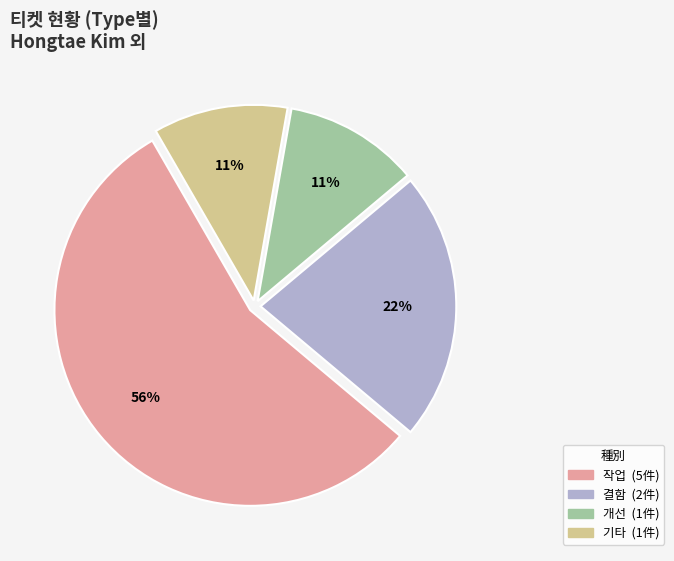

Does any single category account for the majority?

Yes